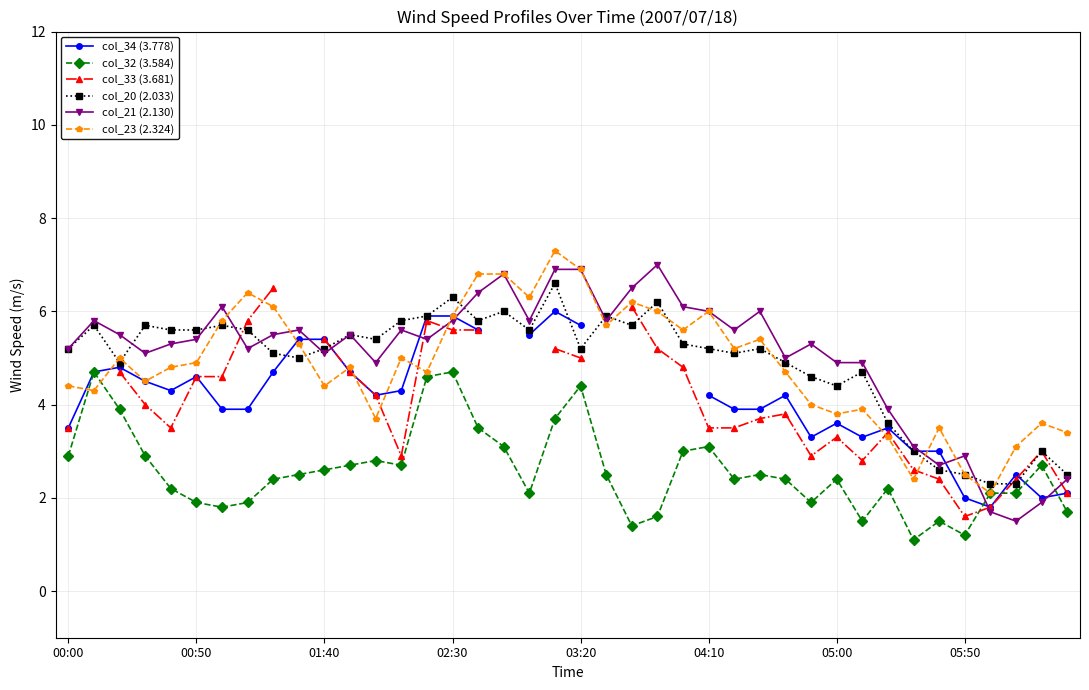

True or false: col_21 (2.130) and col_32 (3.584) cross at least once.

True